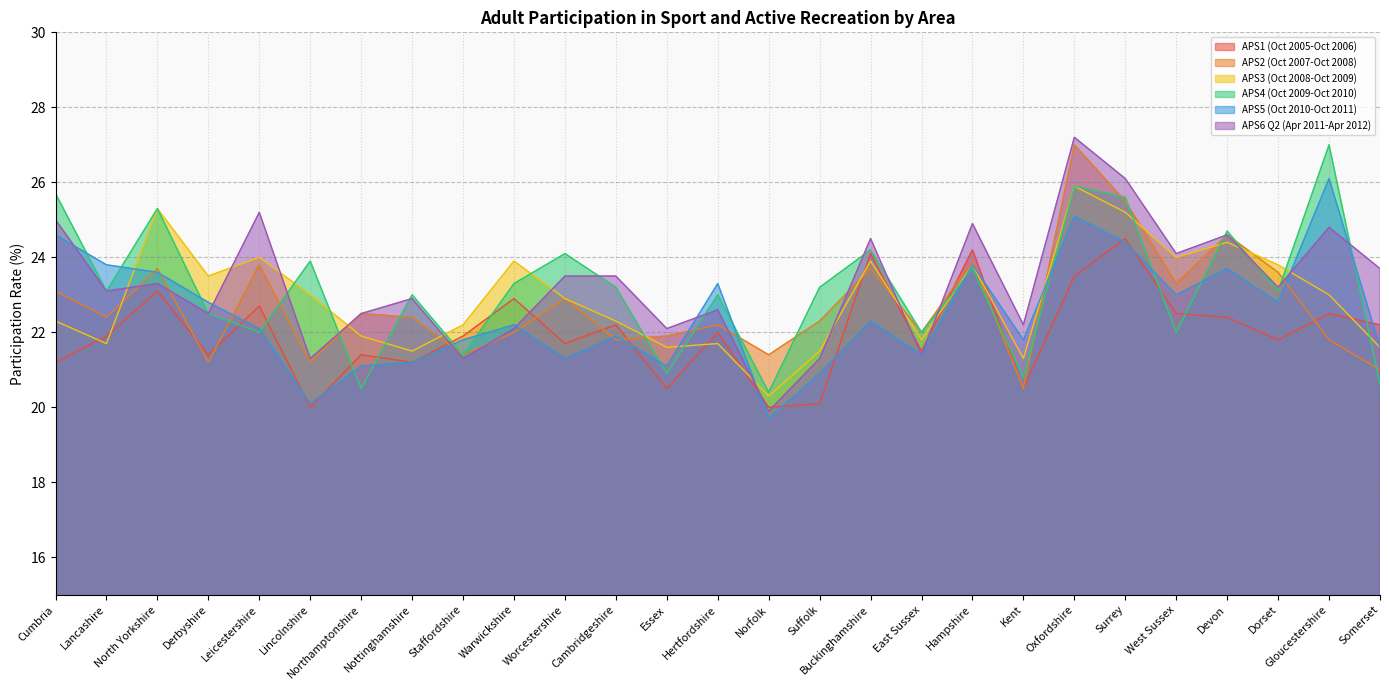

The APS6 Q2 (Apr 2011-Apr 2012) series shows 24.8 at Gloucestershire. True or false?

True